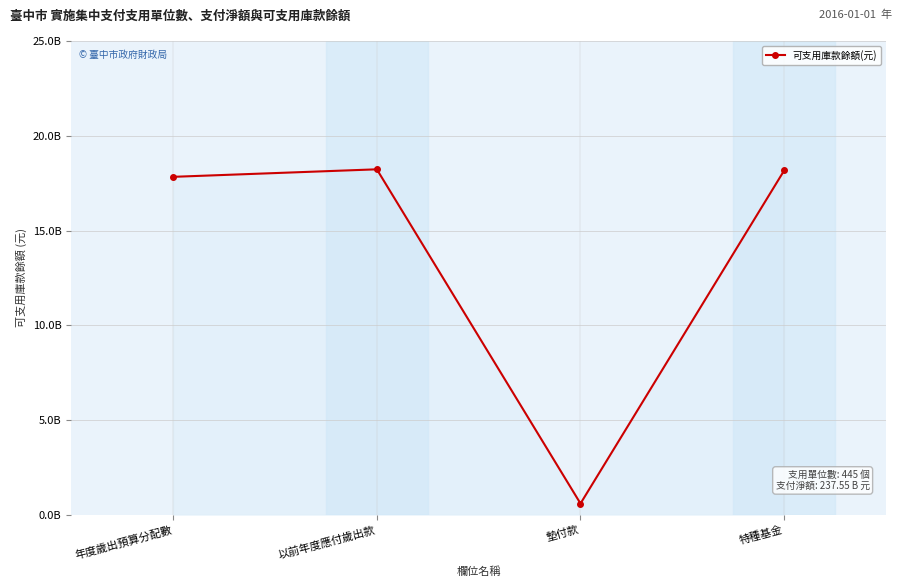

Is this an area chart (filled region under the line)?

Yes